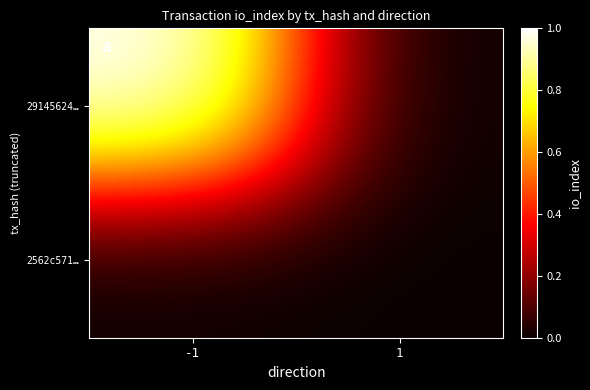

Reading left to right, transcribe all the data shown in this chart.

29145624…: -1=1	1=0
2562c571…: -1=0	1=0